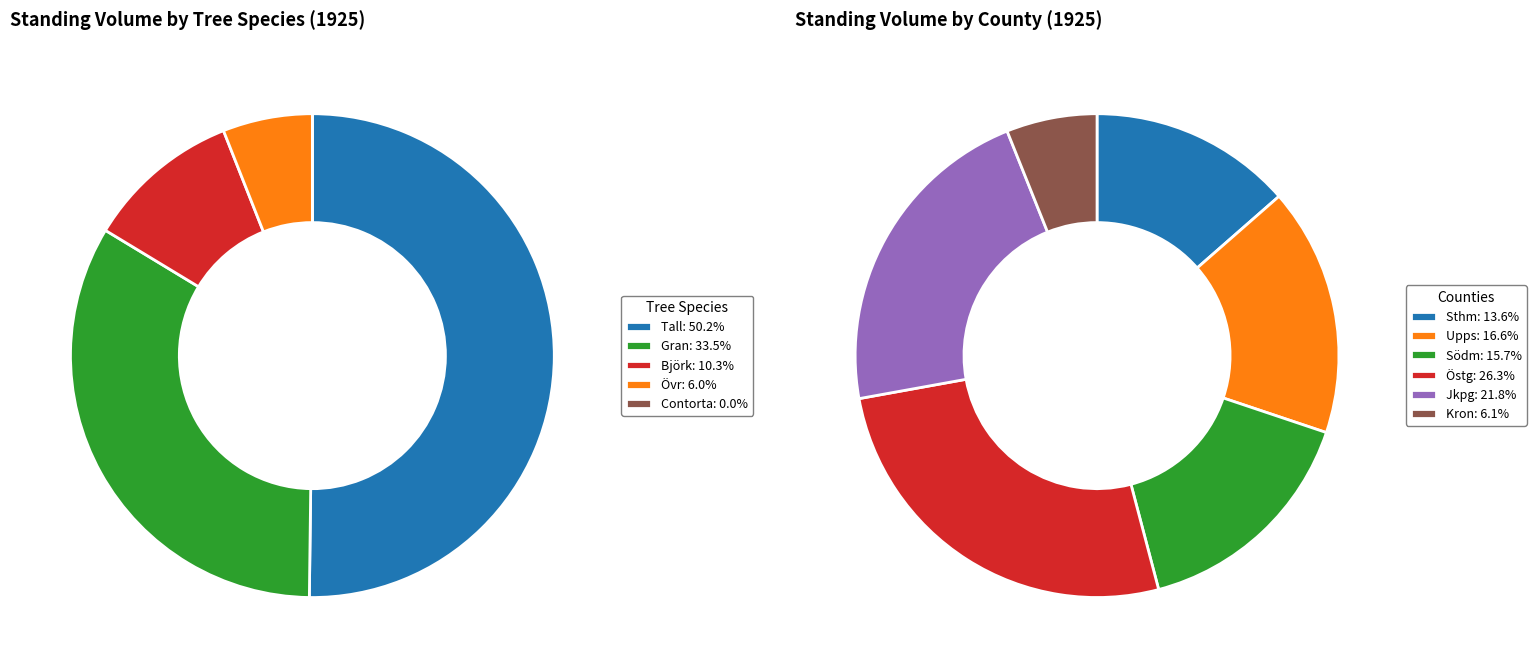

Count the number of slices in the pie.

6